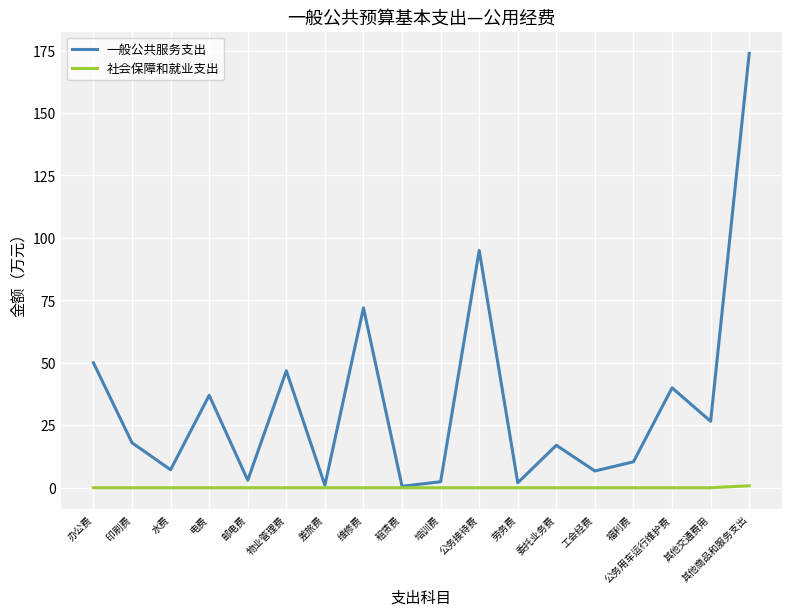

How many values in the 一般公共服务支出 series are below 18?

9